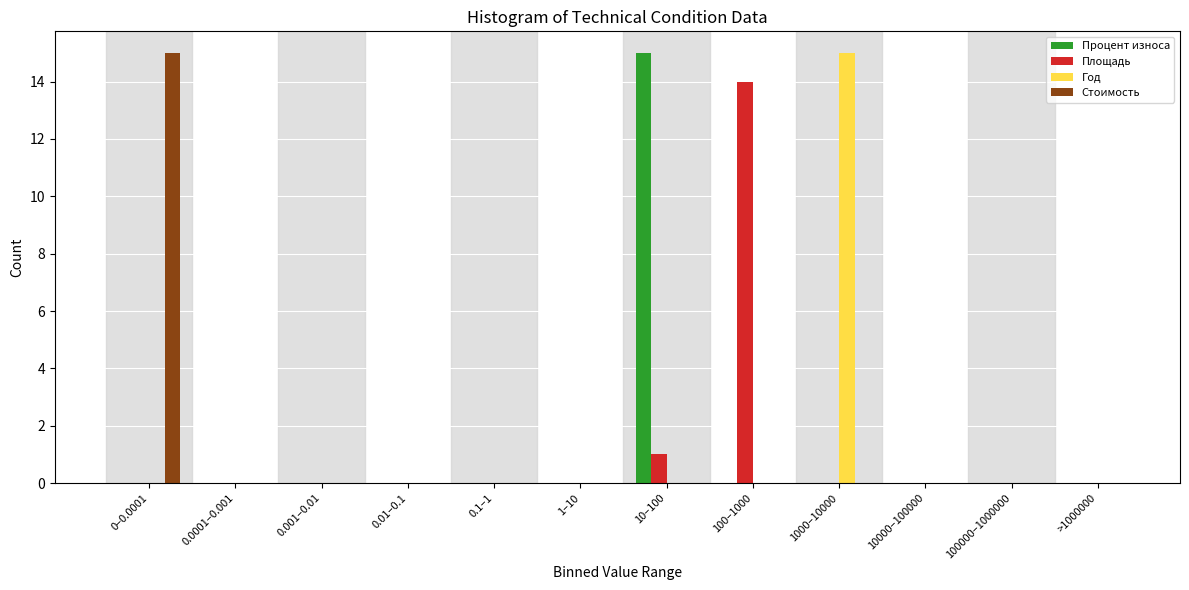

At which label does Процент износа reach its peak?

10–100